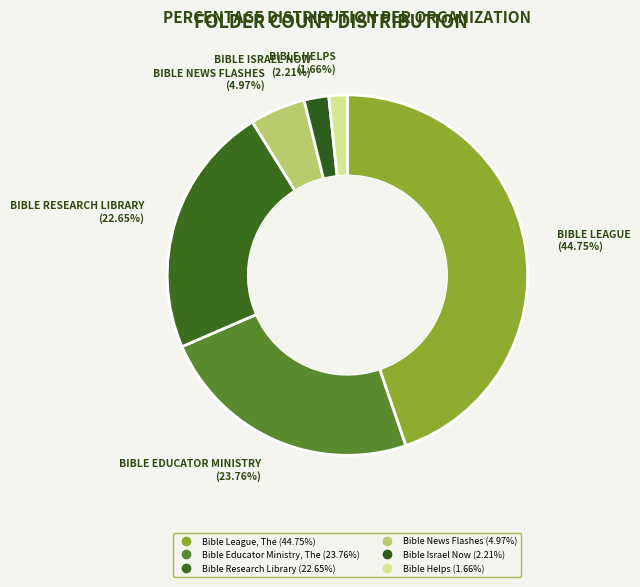

Is the sum of Bible Research Library and Bible League, The greater than half?

Yes